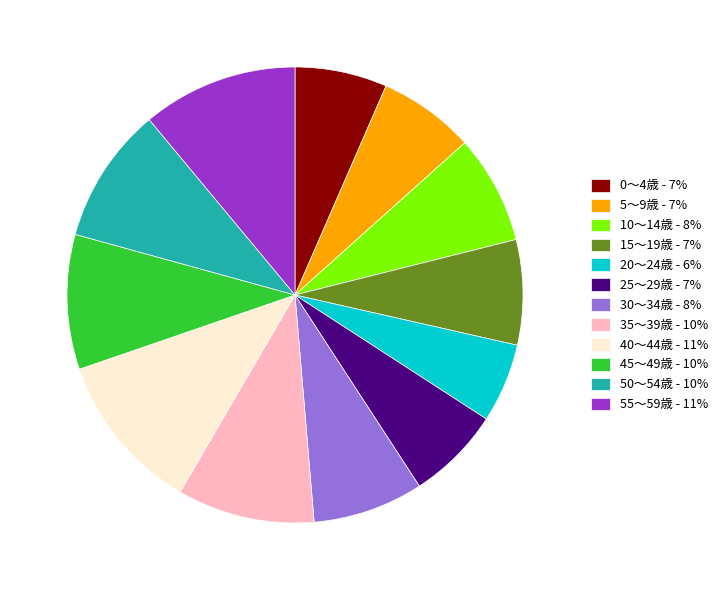

Which has a higher value, 35～39歳 - 10% or 25～29歳 - 7%?

35～39歳 - 10%